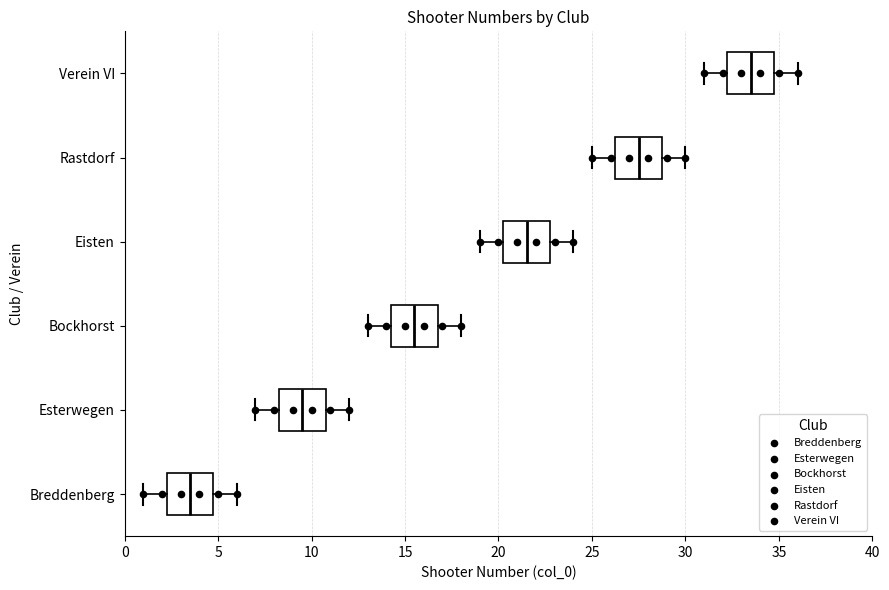

Where does the right whisker of the box for Bockhorst end on the x-axis? The values are not printed on the chart, so give them approximately, as read against the axis.

18.0